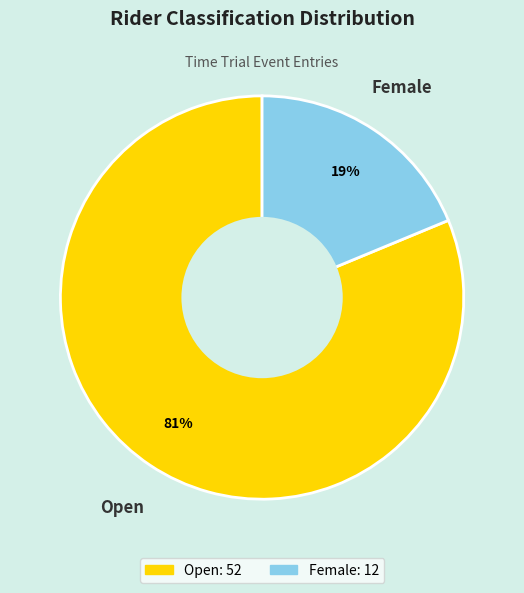

Is there any slice that represents more than half of the pie?

Yes